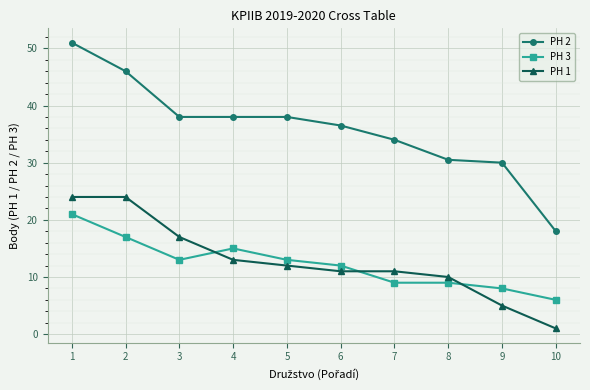

What is the value of the PH 3 point at the 4th from the left?

15.0